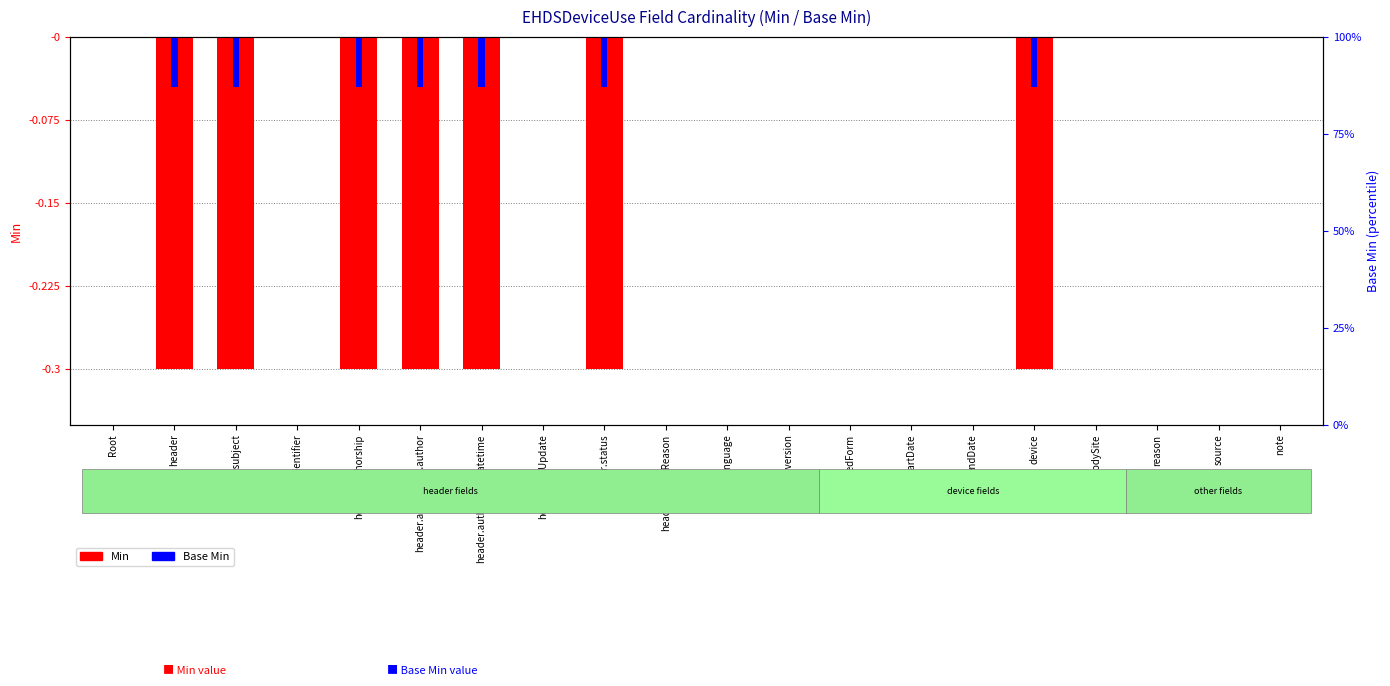

Reading left to right, transcribe all the data shown in this chart.

Min: Root=0.0	header=-0.3	header.subject=-0.3	header.identifier=0.0	header.authorship=-0.3	header.authorship.author=-0.3	header.authorship.datetime=-0.3	header.lastUpdate=0.0	header.status=-0.3	header.statusReason=0.0	header.language=0.0	header.version=0.0	presentedForm=0.0	startDate=0.0	endDate=0.0	device=-0.3	bodySite=0.0	reason=0.0	source=0.0	note=0.0
Base Min: Root=0.0	header=-0.0	header.subject=-0.0	header.identifier=0.0	header.authorship=-0.0	header.authorship.author=-0.0	header.authorship.datetime=-0.0	header.lastUpdate=0.0	header.status=-0.0	header.statusReason=0.0	header.language=0.0	header.version=0.0	presentedForm=0.0	startDate=0.0	endDate=0.0	device=-0.0	bodySite=0.0	reason=0.0	source=0.0	note=0.0